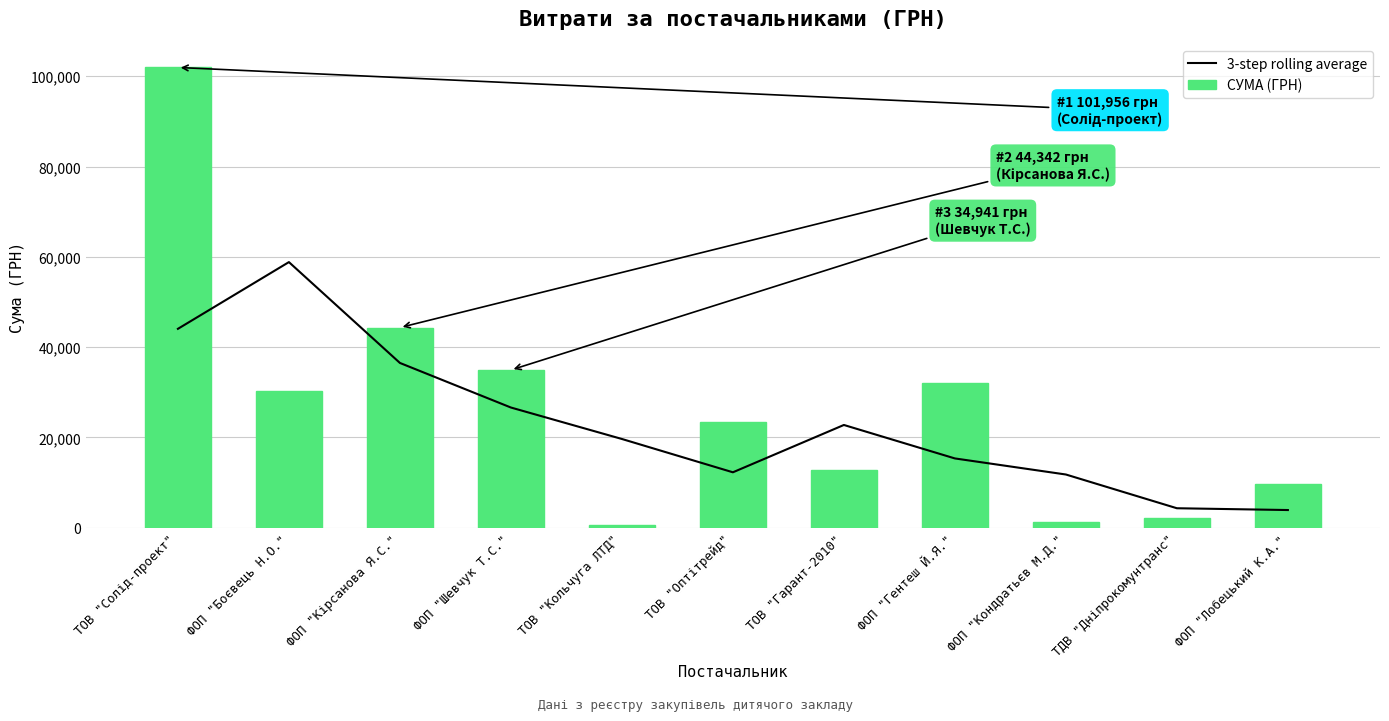

Is the value of СУМА (ГРН) at ТОВ "Оптітрейд" greater than the value of 3-step rolling average at ФОП "Кірсанова Я.С."?

No